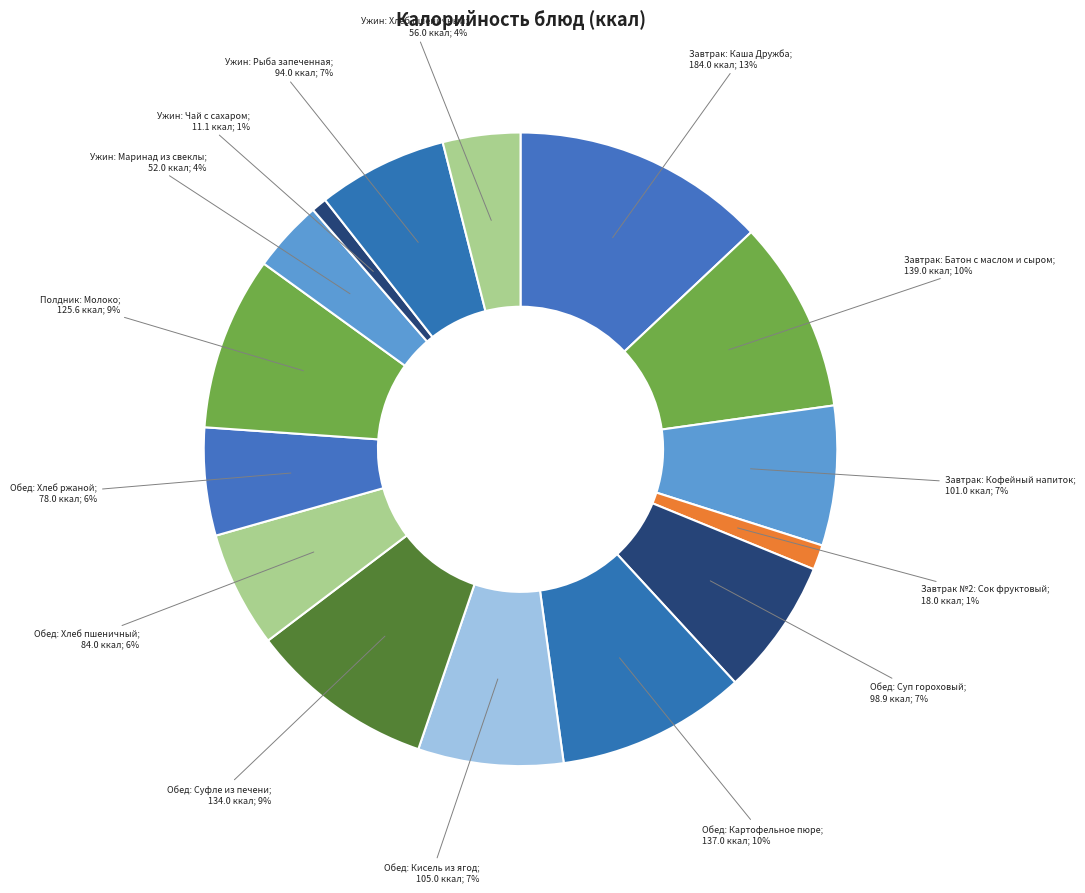

Which category has the smallest portion of the pie?

Ужин: Чай с сахаром